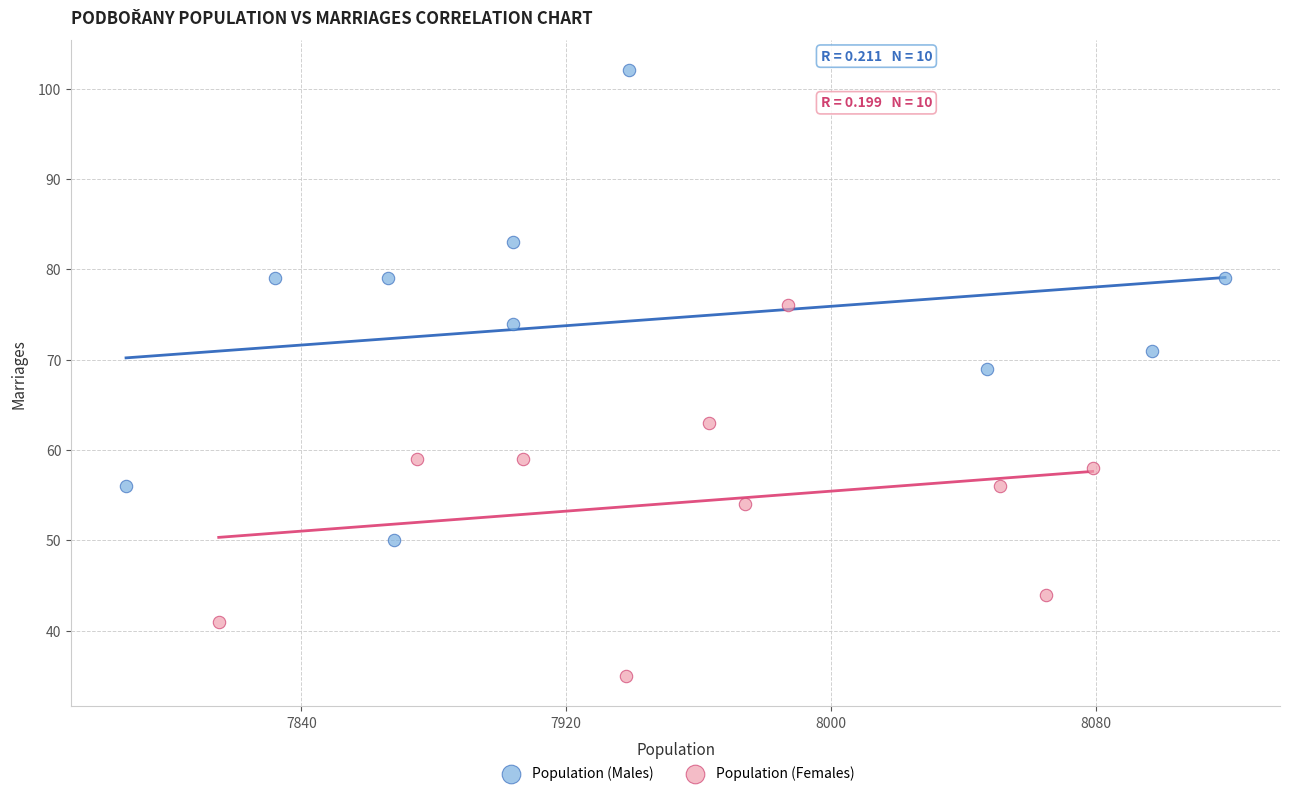

Which series contains the lowest Y value?

Population (Females)